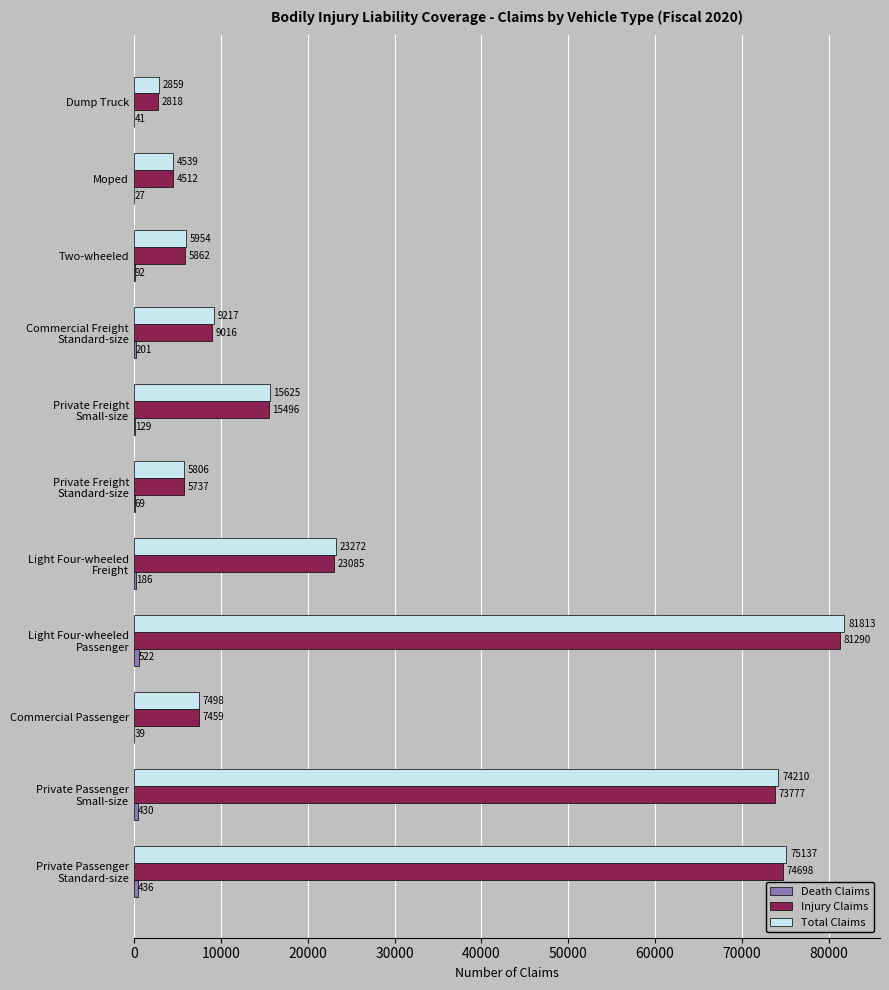

Which series has the largest total across all categories?

Total Claims